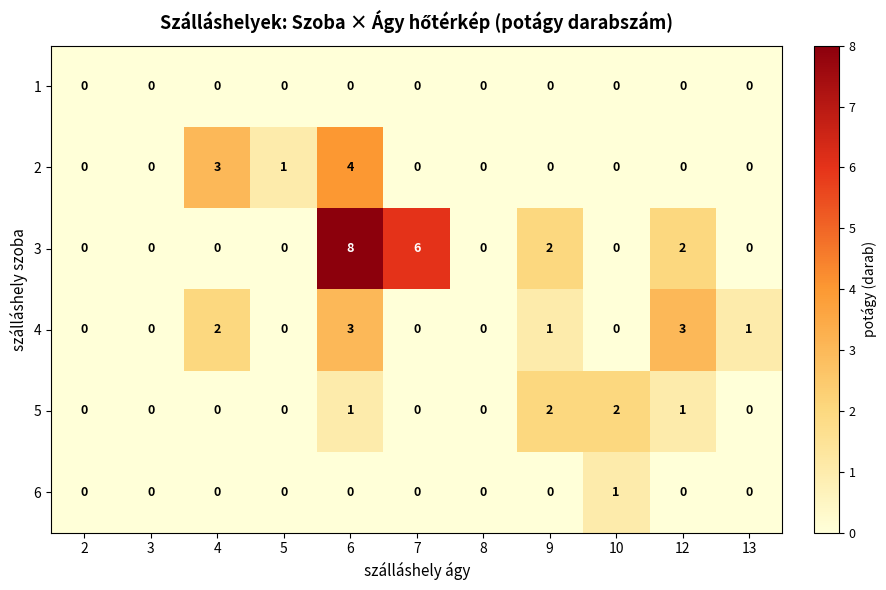

Count the 5 values in the range 0 to 1.

9